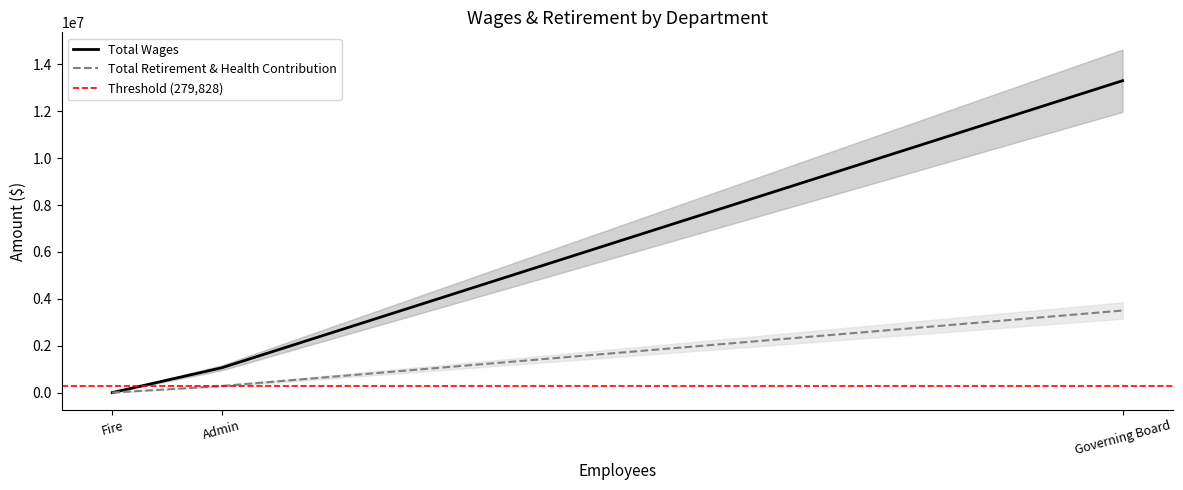

How many values in Total Wages are above zero?

2